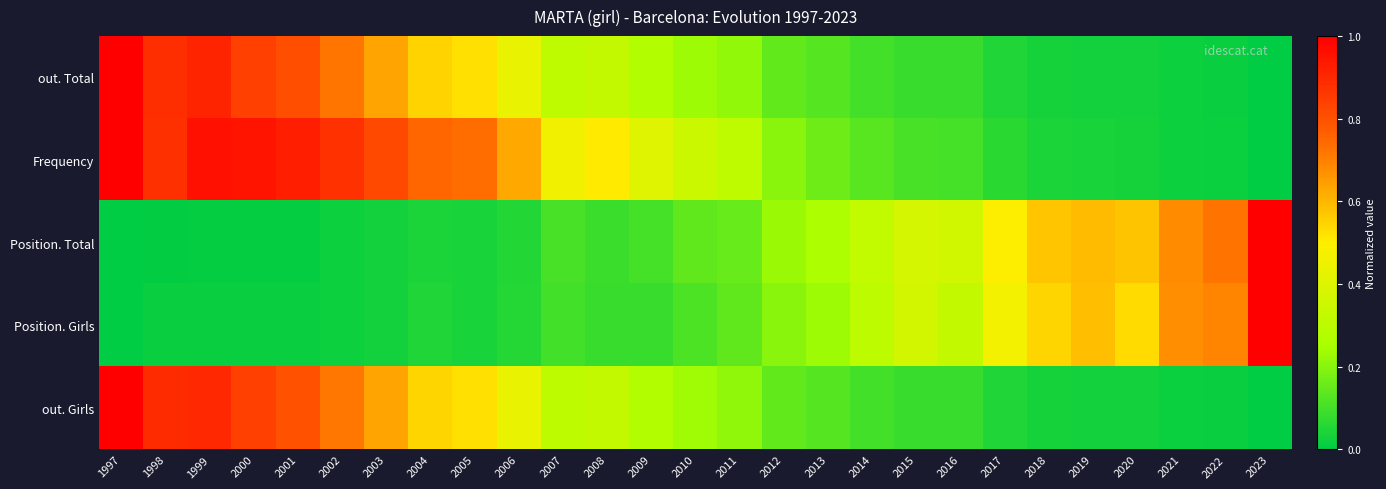

At how many categories does at least one series exceed 0?

27